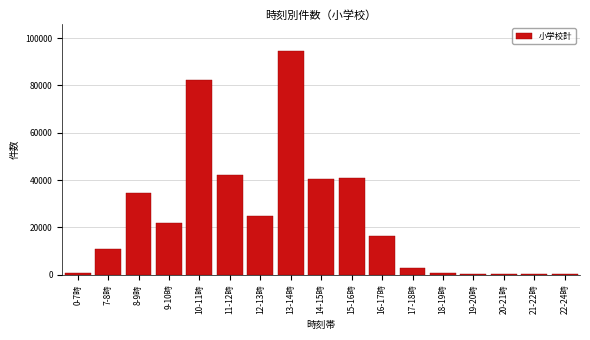

Where is the data nearest to the value 47334?

11-12時